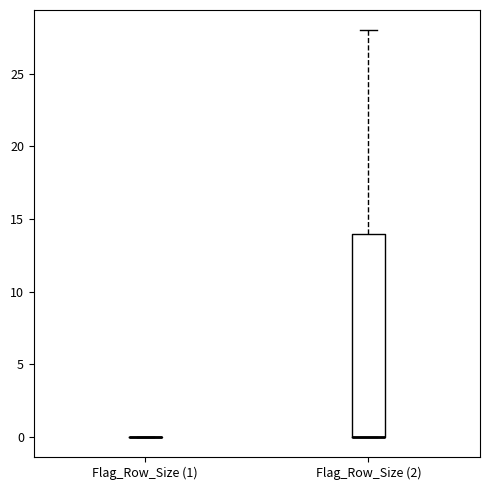

Which box is the tallest, from its lower edge to its upper edge?

Flag_Row_Size (2)